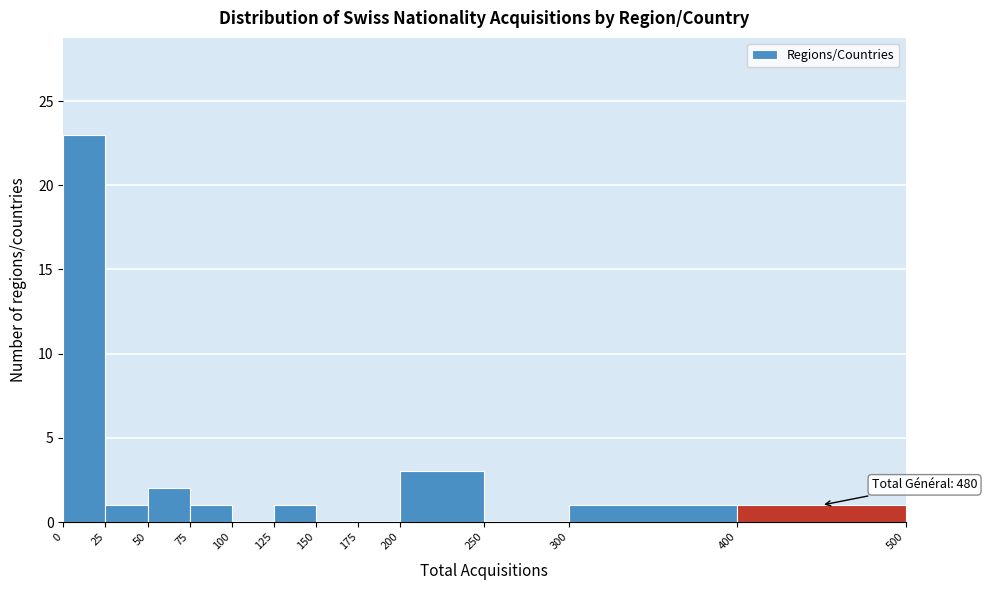

Which range on the x-axis has the tallest bar?

0 to 25